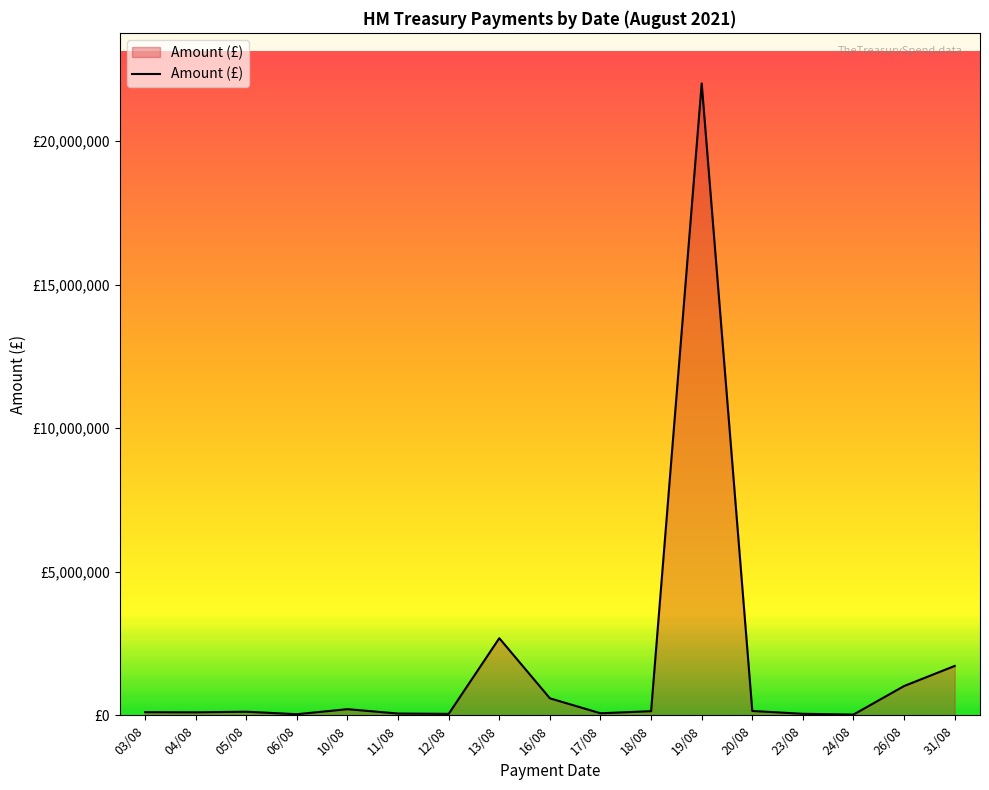

True or false: the data has more than 0 interior local peaks.

True